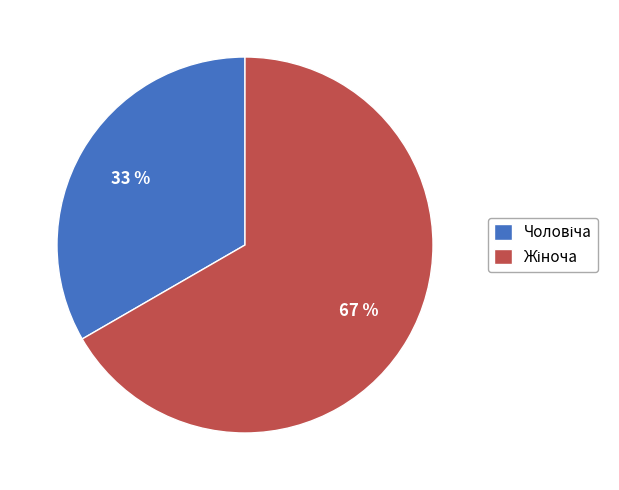

Does any single category account for the majority?

Yes